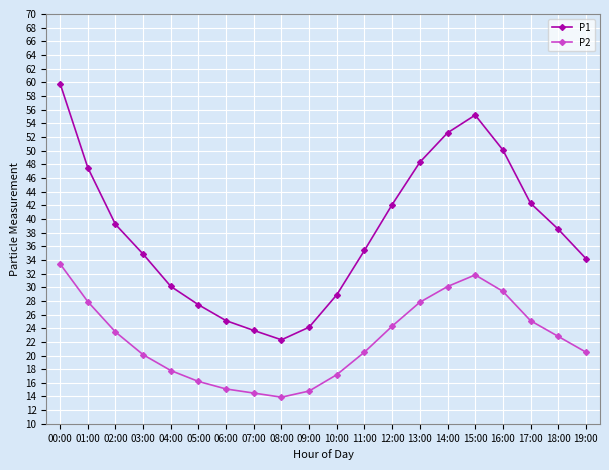

What is the sum of all P2 values?

446.7